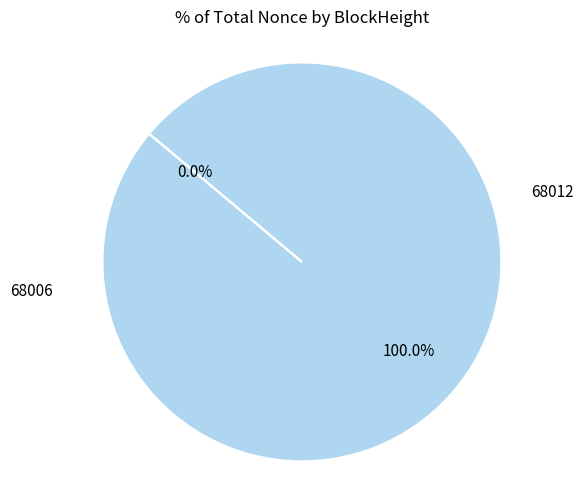

To the nearest percent, what portion does 68006 represent?

100%